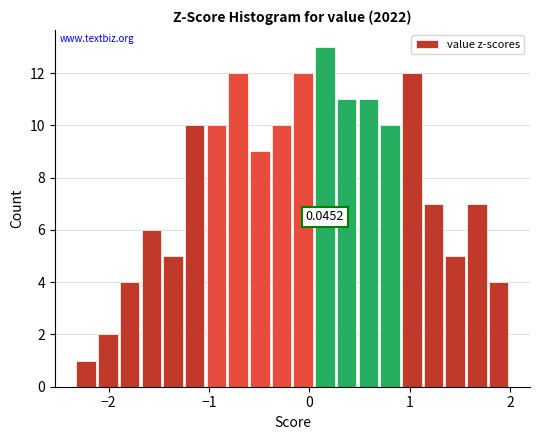

Read against the x-axis, roughly where is the centre of the tallest bar?

0.2